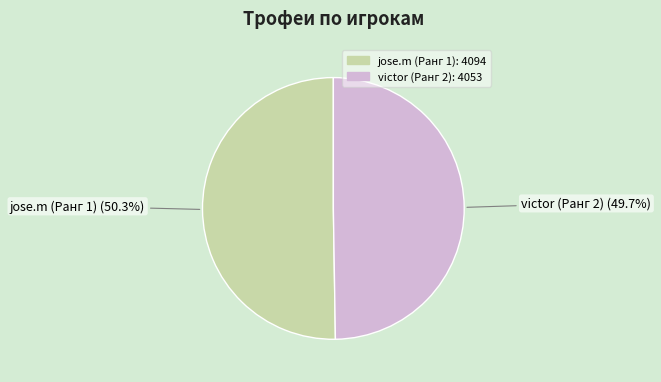

Does victor (Ранг 2) represent more than half of the total?

No